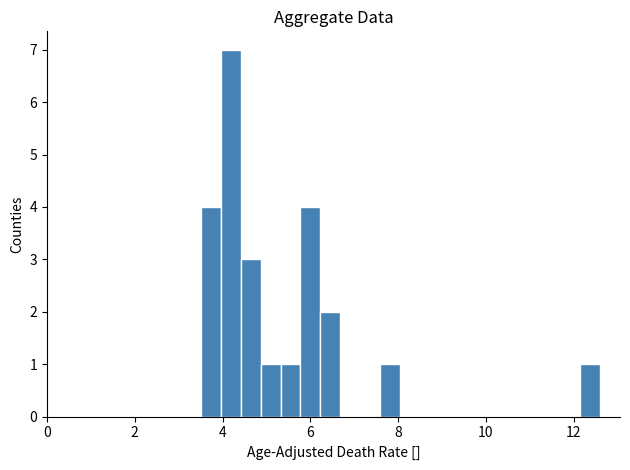

Around what value on the x-axis is the tallest bar? Give the approximate position of its centre, as read against the axis.

4.2